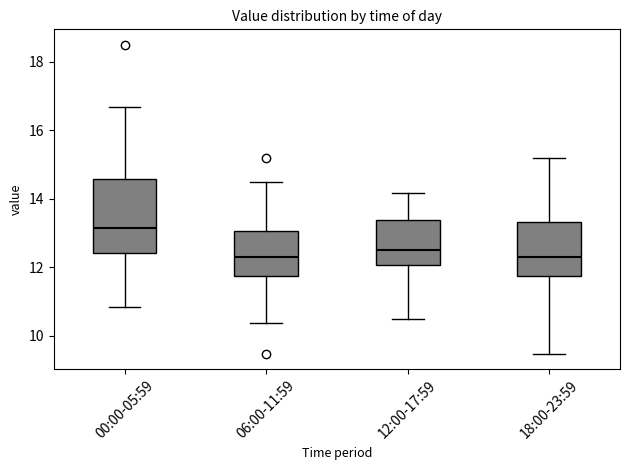

Reading left to right, transcribe this box plot: for each box, give where its median line is, the range the box spans, and where its two whiskers end, as read against the y-axis. The values are not printed on the chart, so give them approximately, as read against the axis.

00:00-05:59: median 13.2, box 12.4 to 14.6, whiskers 10.8 to 16.6
06:00-11:59: median 12.4, box 11.8 to 13.0, whiskers 10.4 to 14.6
12:00-17:59: median 12.6, box 12.0 to 13.4, whiskers 10.4 to 14.2
18:00-23:59: median 12.4, box 11.8 to 13.4, whiskers 9.4 to 15.2